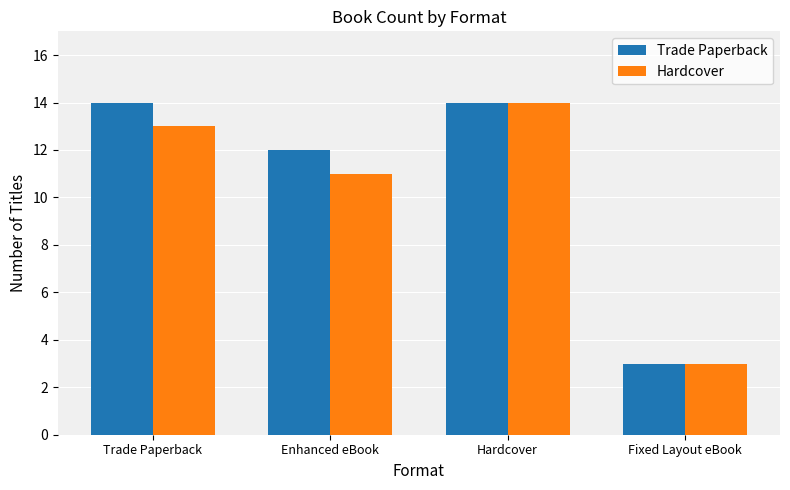

What is the average value of the Hardcover series?

10